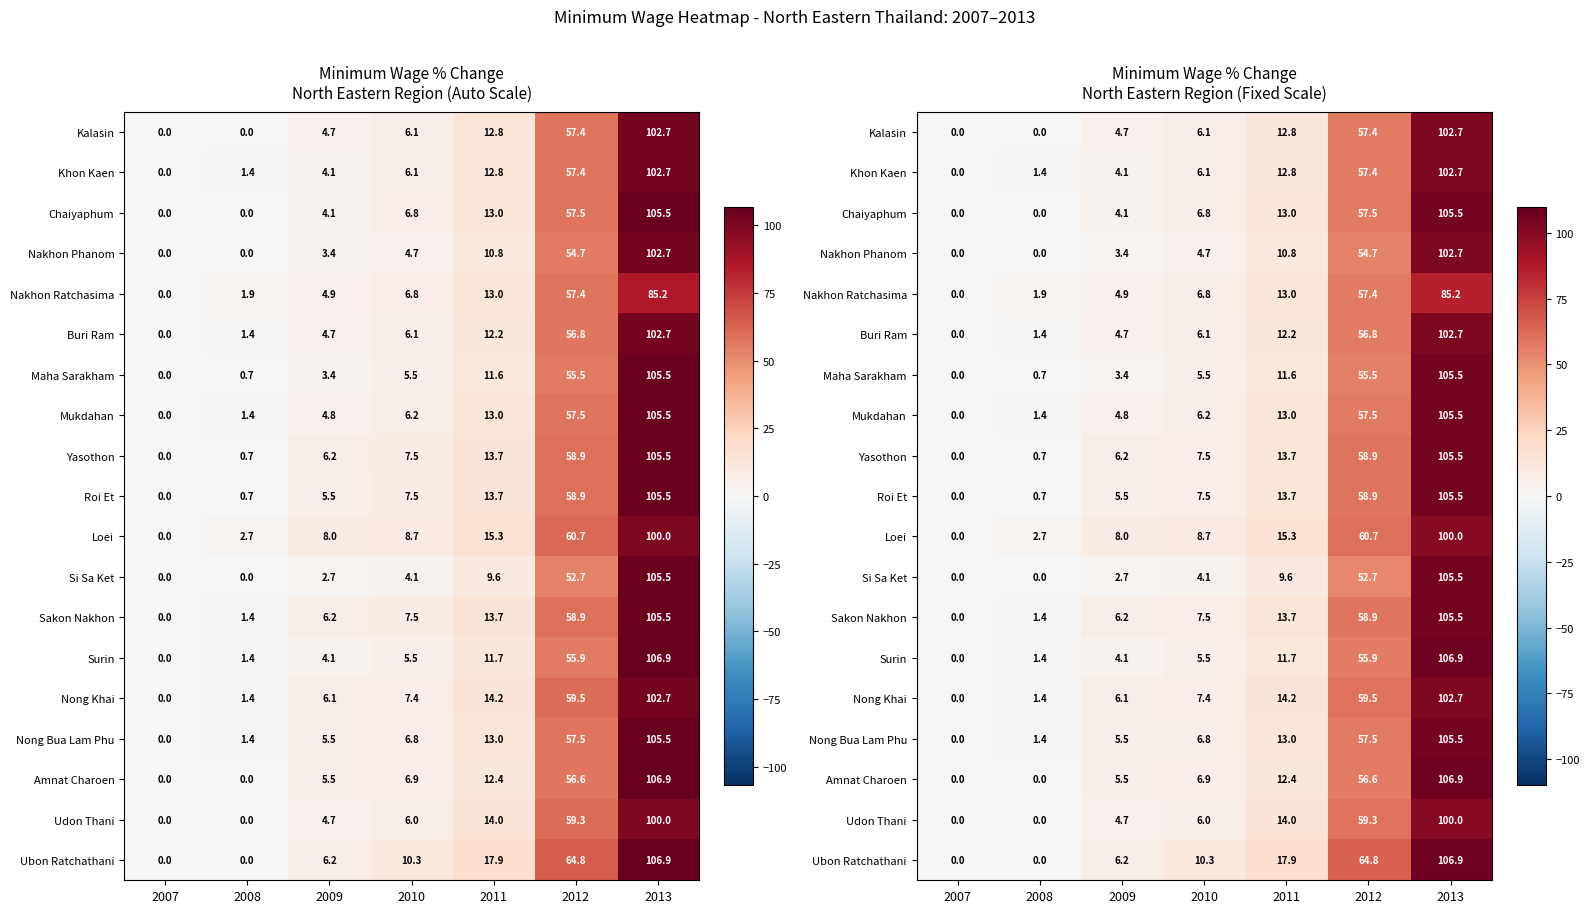

What is the difference between the maximum and minimum values in the Sakon Nakhon series?

105.5